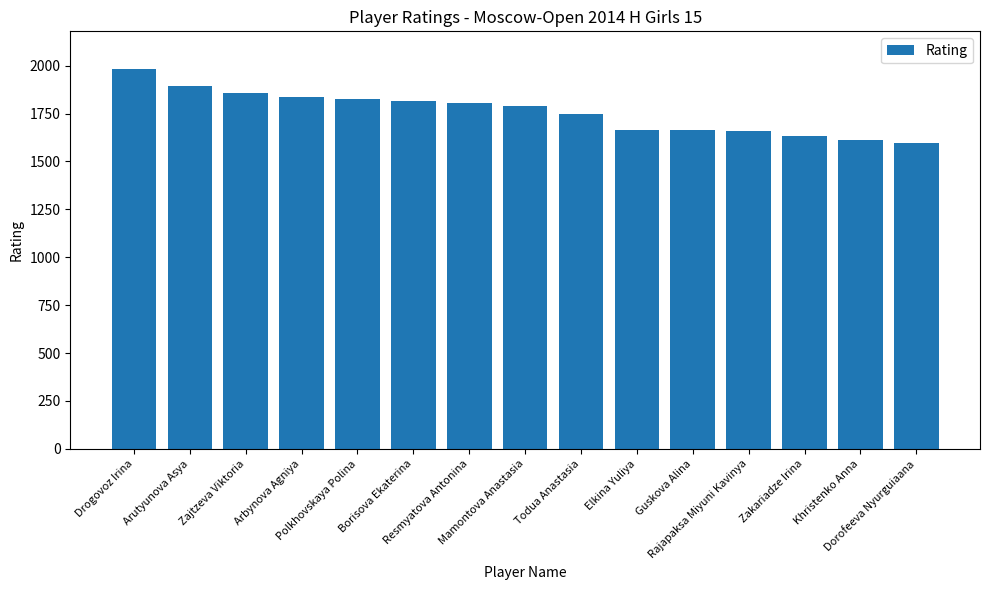

Which has a higher value, Dorofeeva Nyurguiaana or Arbynova Agniya?

Arbynova Agniya